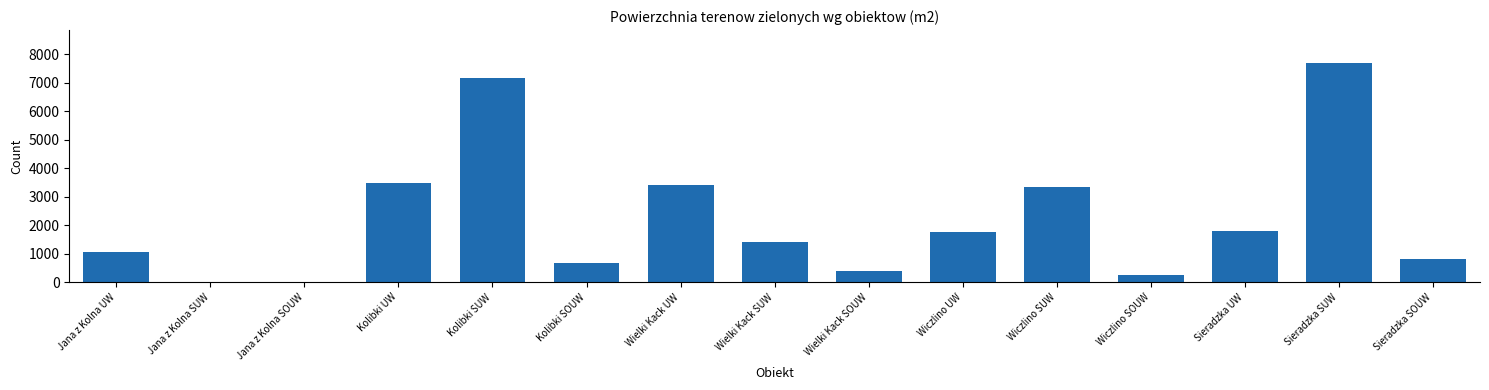

True or false: the data shows 273 at Kolibki SOUW.

False